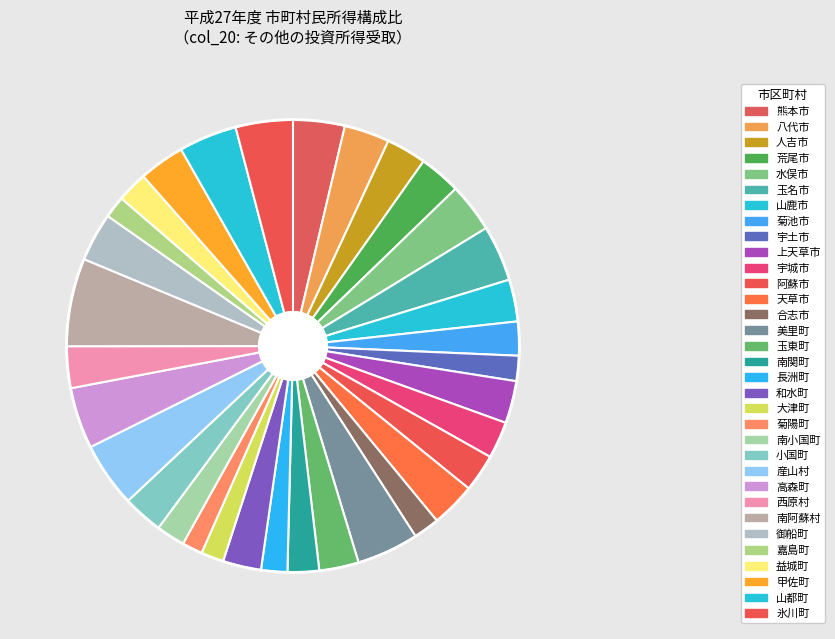

How many slices are in this pie chart?

33